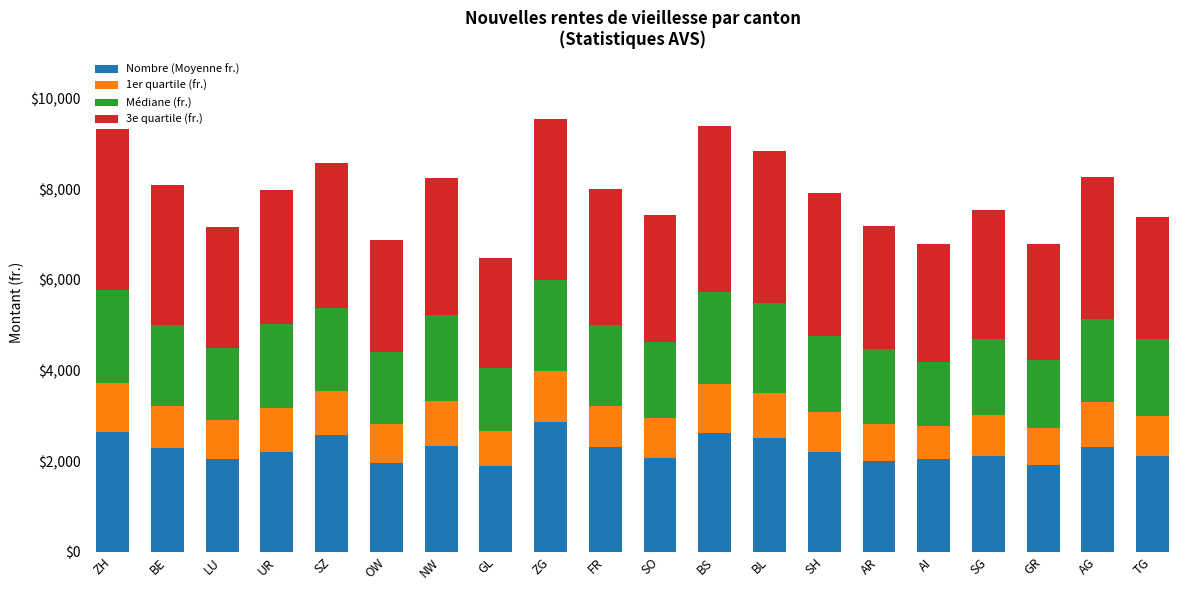

What is the average value of the Nombre (Moyenne fr.) series?

2247.7